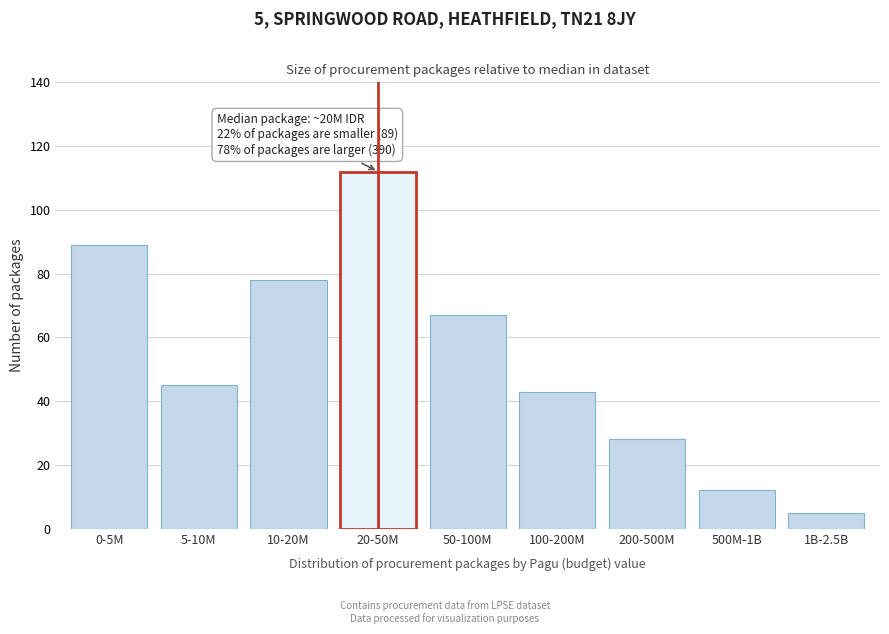

Reading left to right, list all the values displayed in this chart.

89	45	78	112	67	43	28	12	5